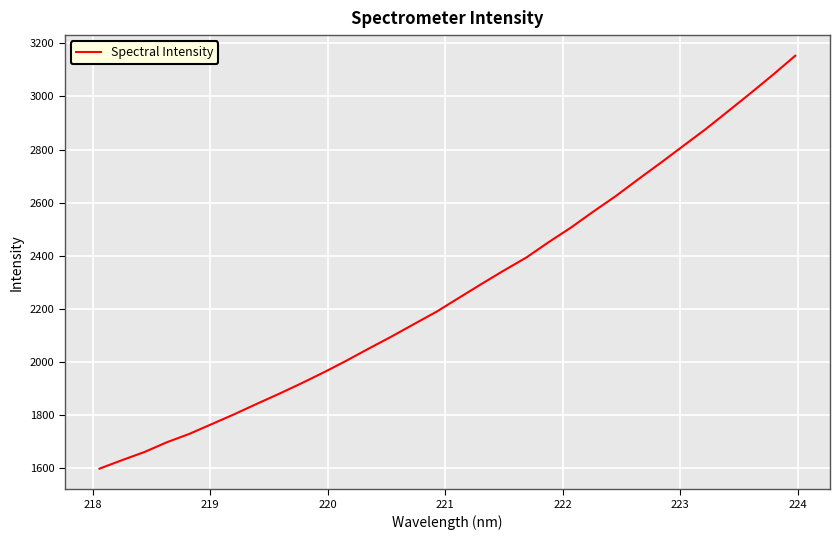

What is the minimum value shown in the chart?

1598.8